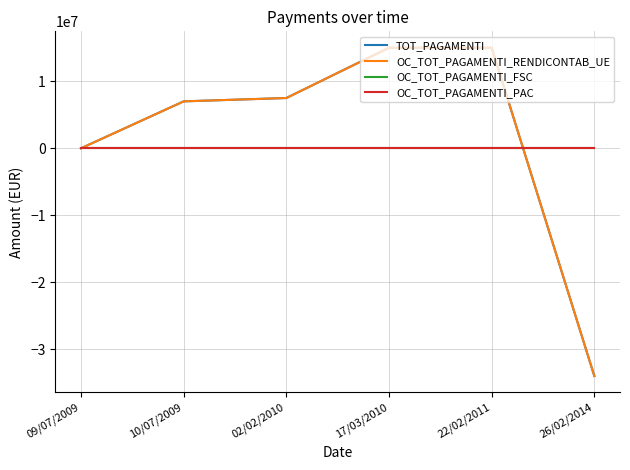

Which category has the lowest value in the OC_TOT_PAGAMENTI_FSC series?

09/07/2009